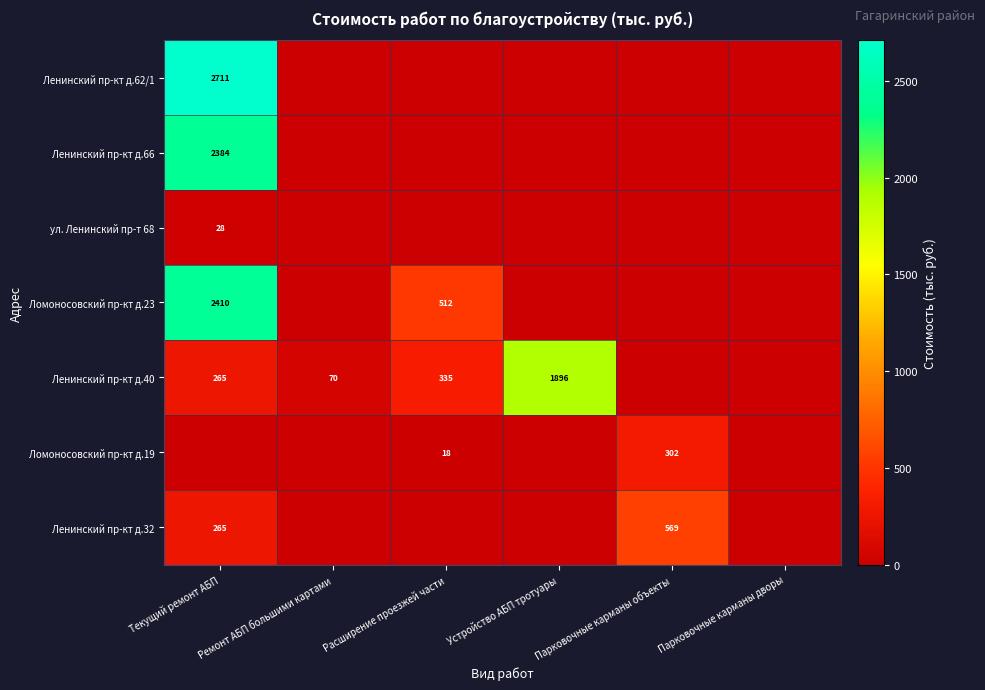

True or false: Ленинский пр-кт д.32 has a value of 66 at Текущий ремонт АБП.

False